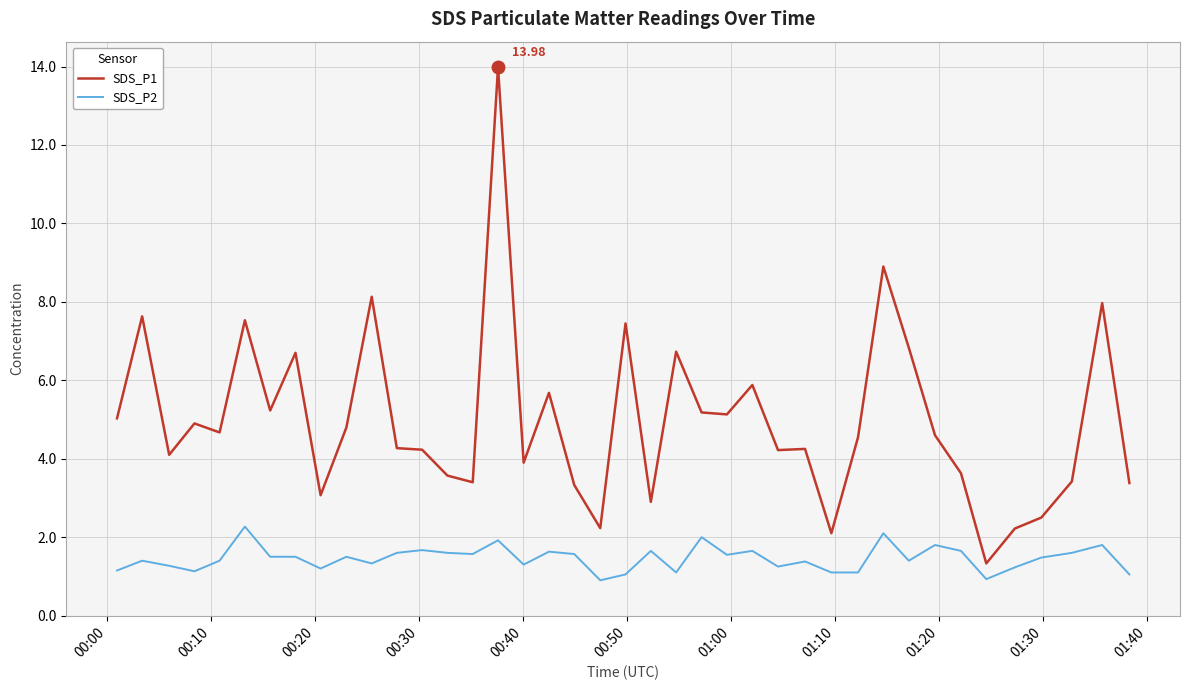

Which series has the largest total across all categories?

SDS_P1